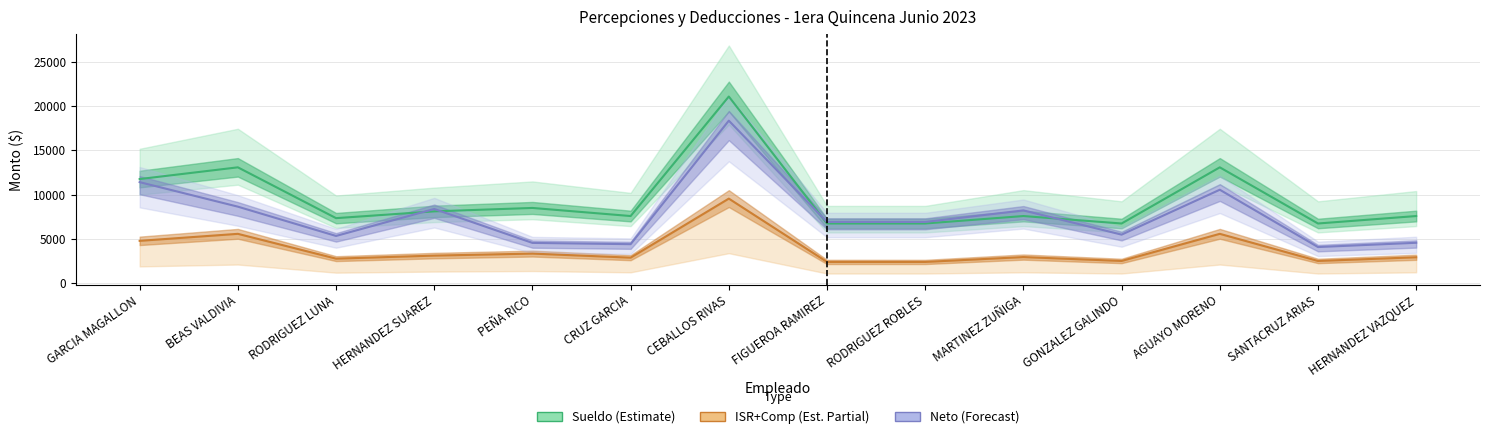

How many data points in Sueldo (Estimate) are above 7582?

9